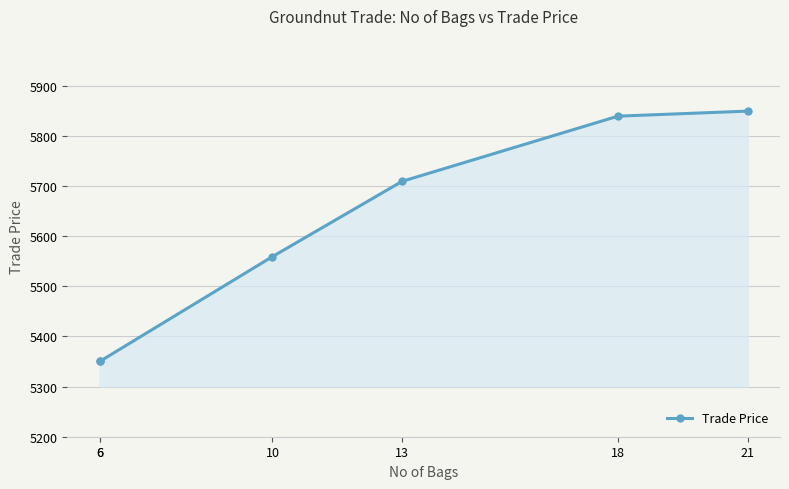

What is the minimum value shown in the chart?

5349.9